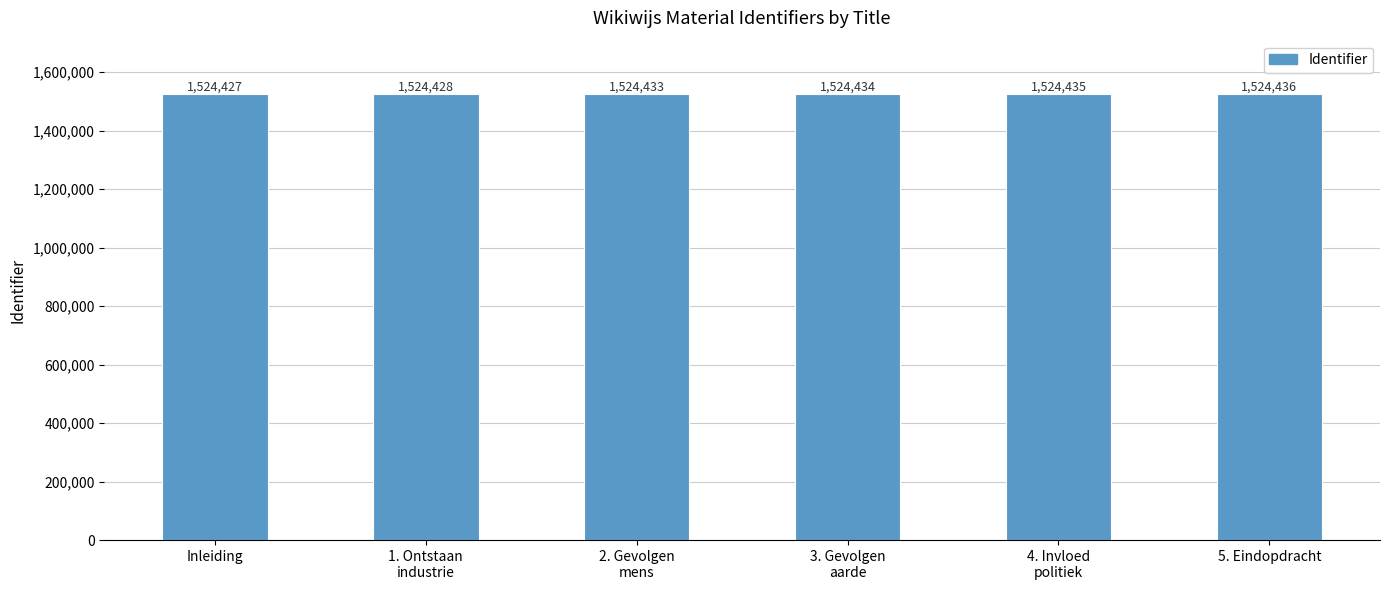

What is the sum of all values?

9146593